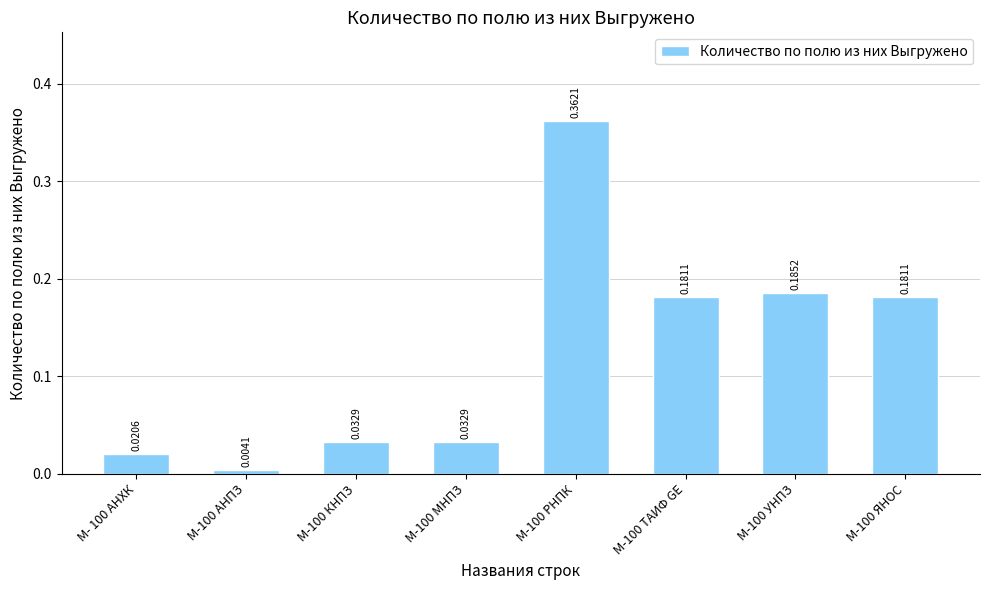

At which label is the value closest to 0?

М-100 АНПЗ